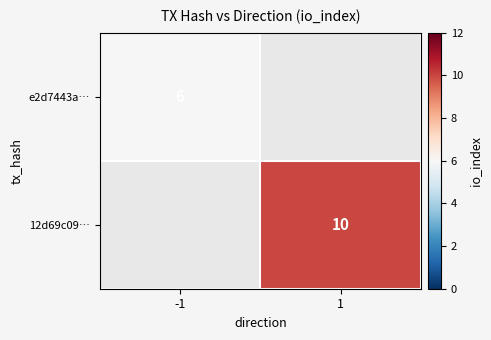

Which category has the lowest value across all series?

-1